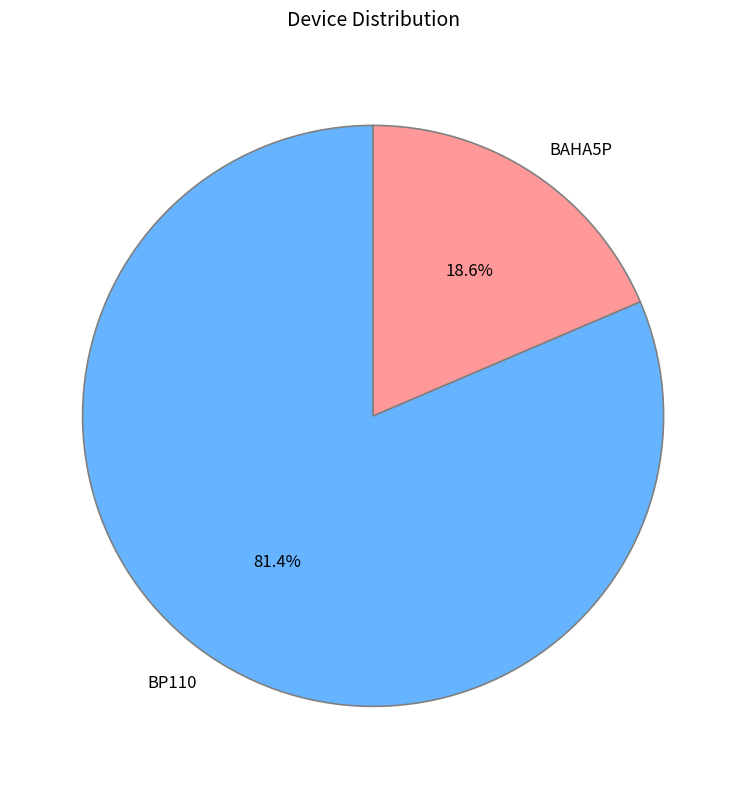

Is it true that BP110 is 95% of the pie?

False